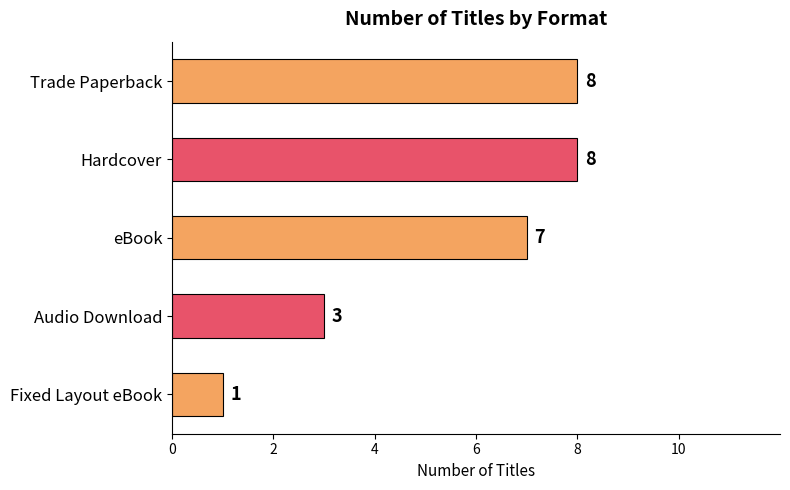

Reading top to bottom, what are all the values shown in this chart?

8	8	7	3	1